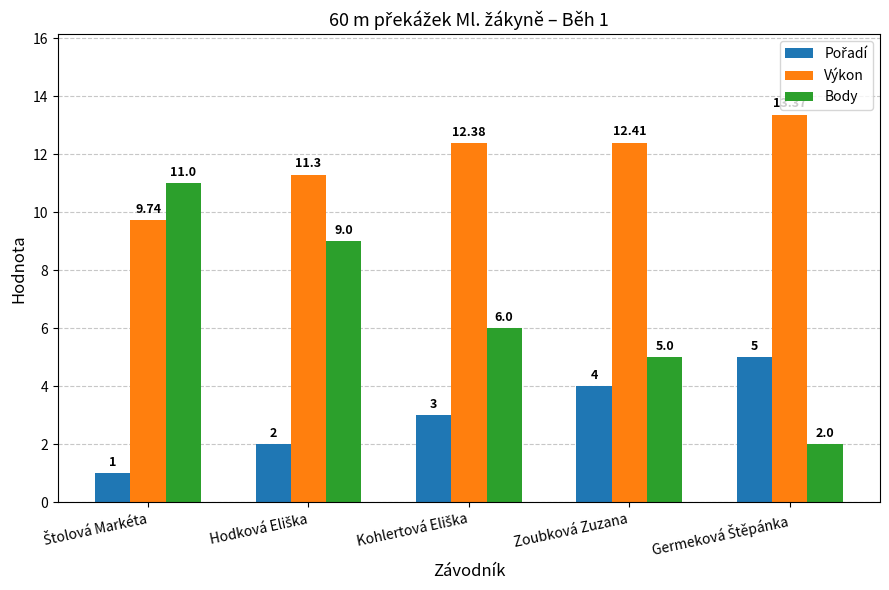

How many groups of bars are there?

5